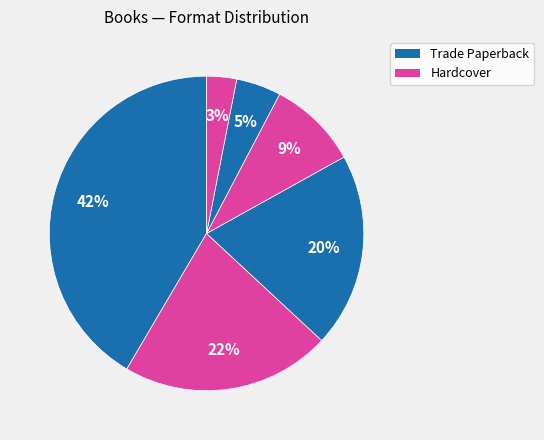

How many slices are in this pie chart?

6